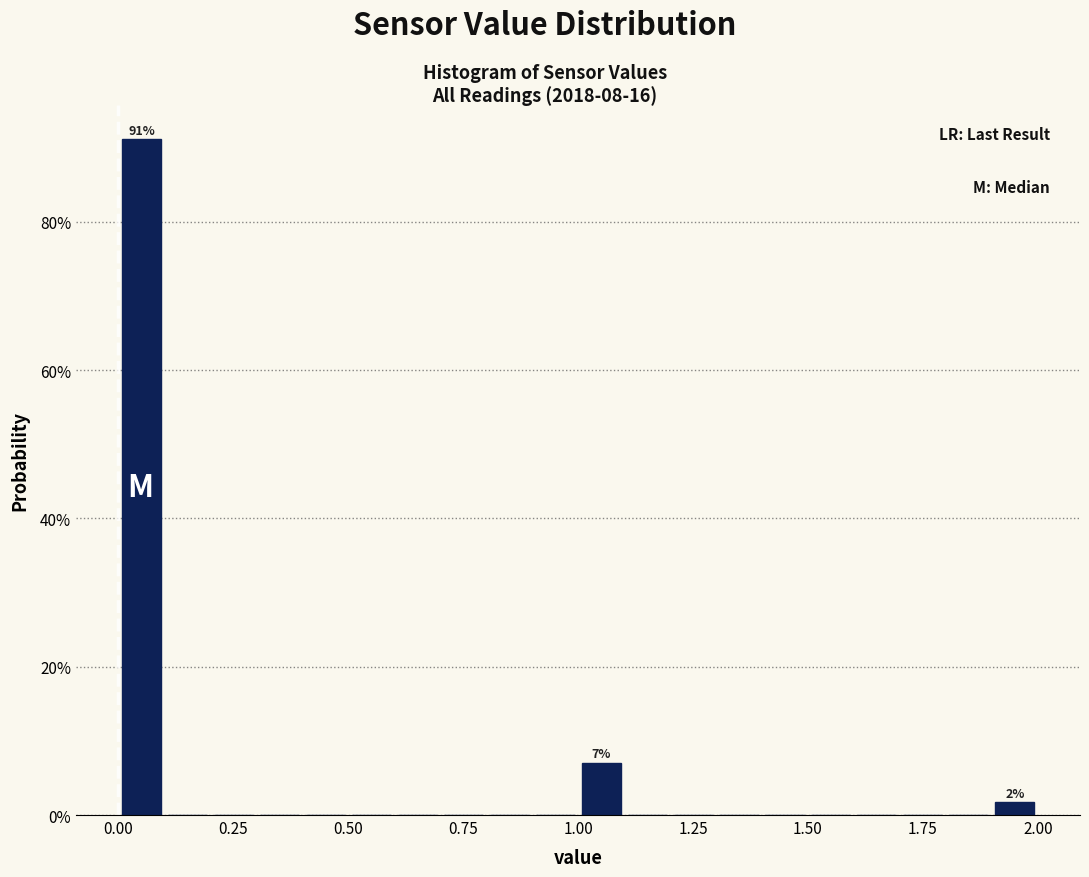

Around what value on the x-axis is the tallest bar? Give the approximate position of its centre, as read against the axis.

0.05